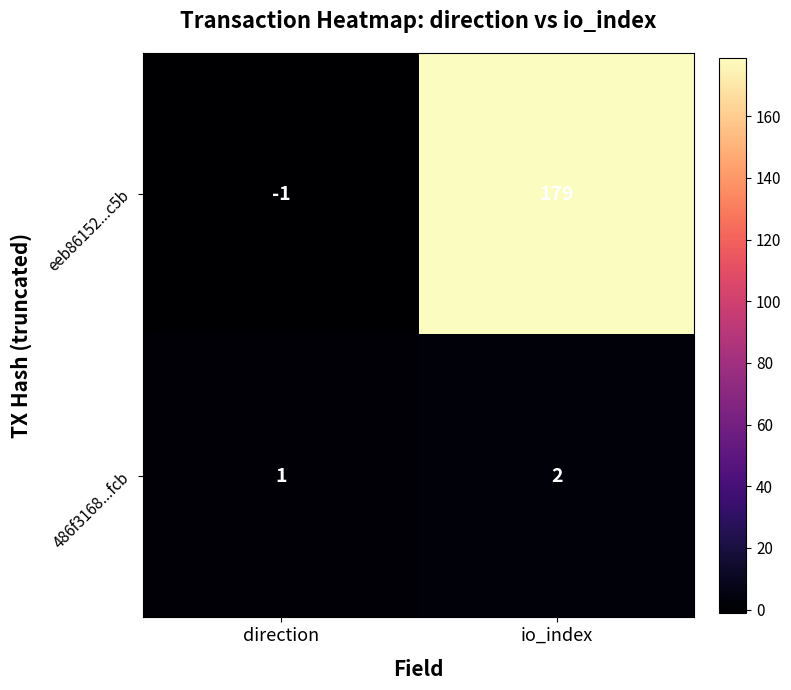

At direction, list the series in order from smallest to largest.

eeb86152...c5b, 486f3168...fcb